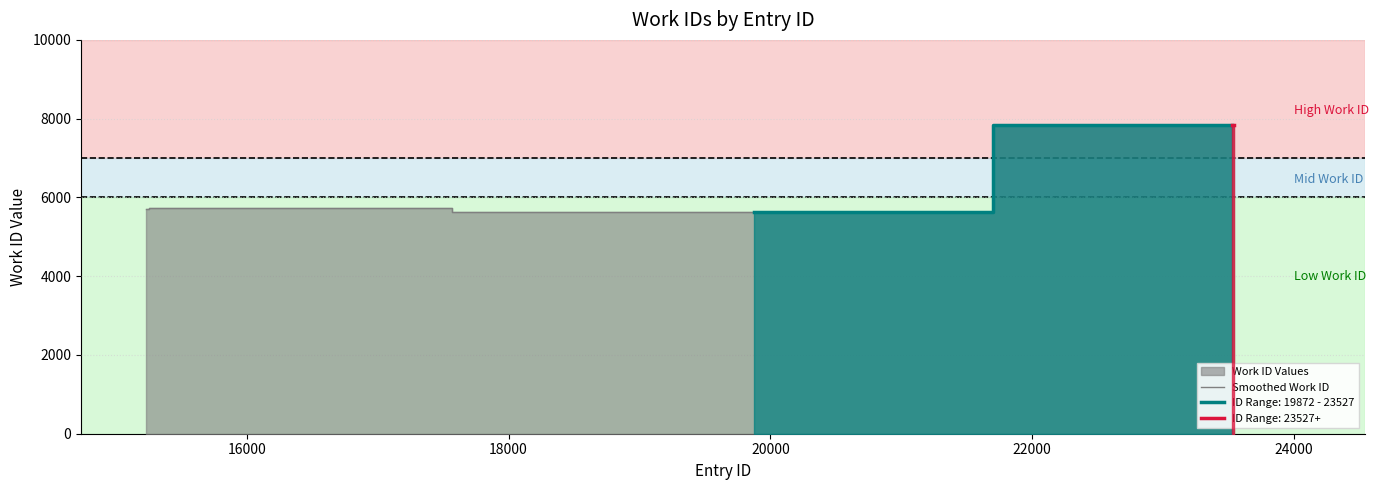

What is the smallest value displayed?

5638